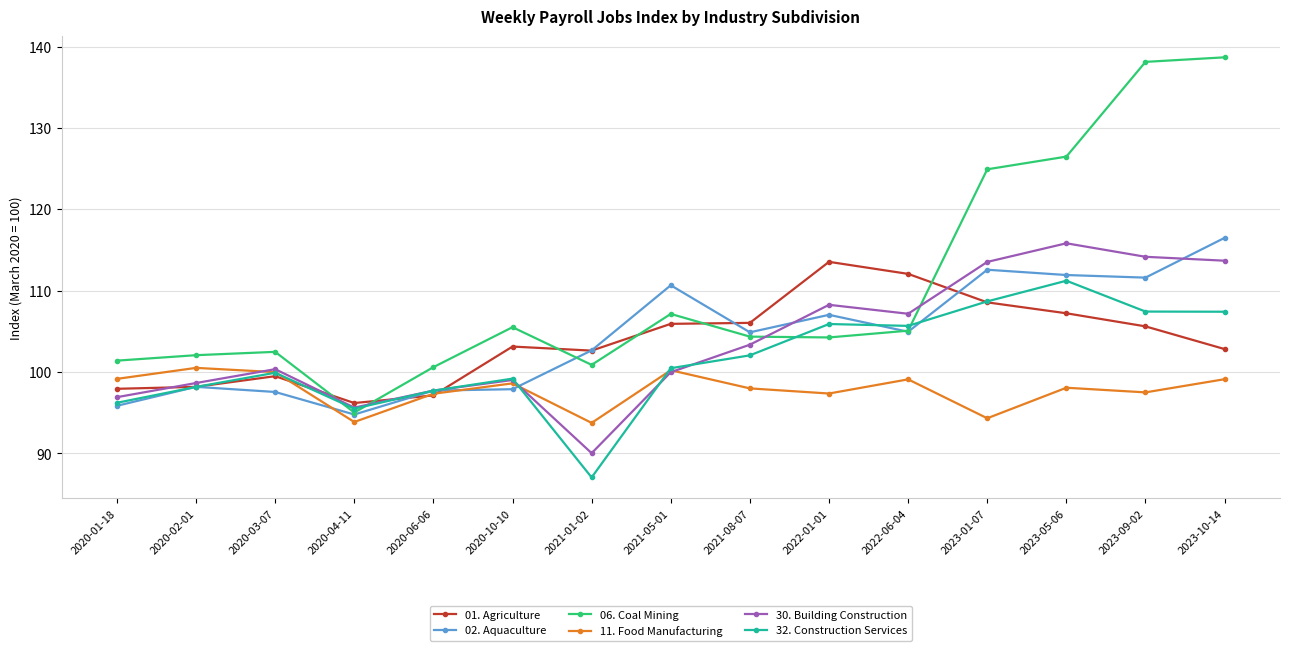

Which series has the largest total across all categories?

06. Coal Mining